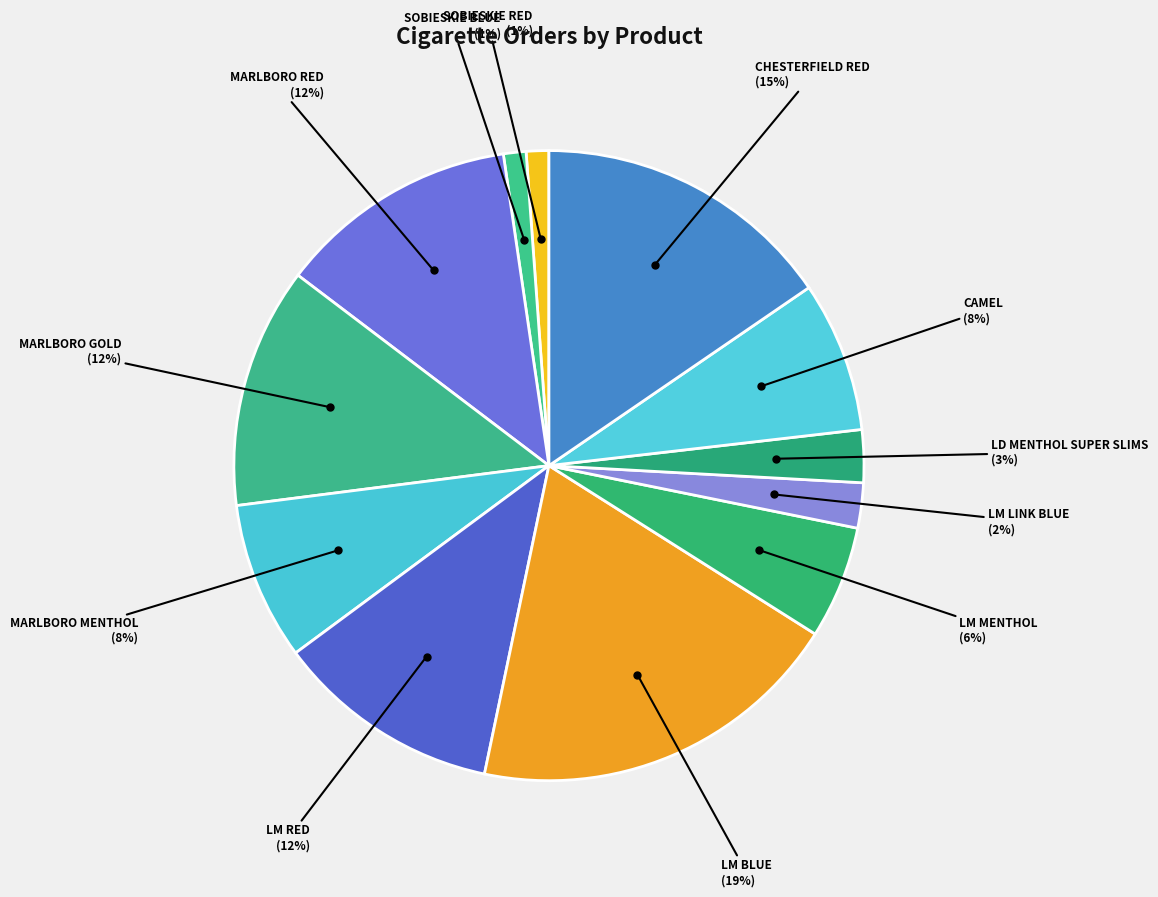

Rank the categories by value from highest to lowest.

LM BLUE, CHESTERFIELD RED, MARLBORO RED, MARLBORO GOLD, LM RED, MARLBORO MENTHOL, CAMEL, LM MENTHOL, LD MENTHOL SUPER SLIMS, LM LINK BLUE, SOBIESKIE RED, SOBIESKIE BLUE